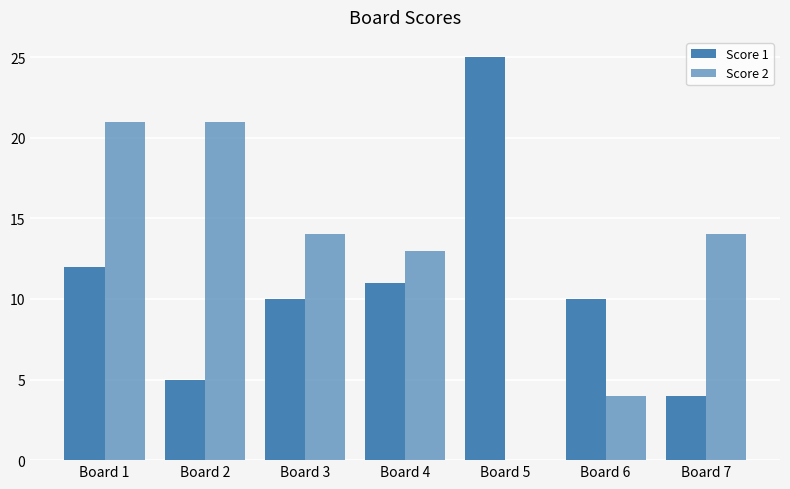

Rank the categories by Score 2 value from highest to lowest.

Board 1, Board 2, Board 3, Board 7, Board 4, Board 6, Board 5